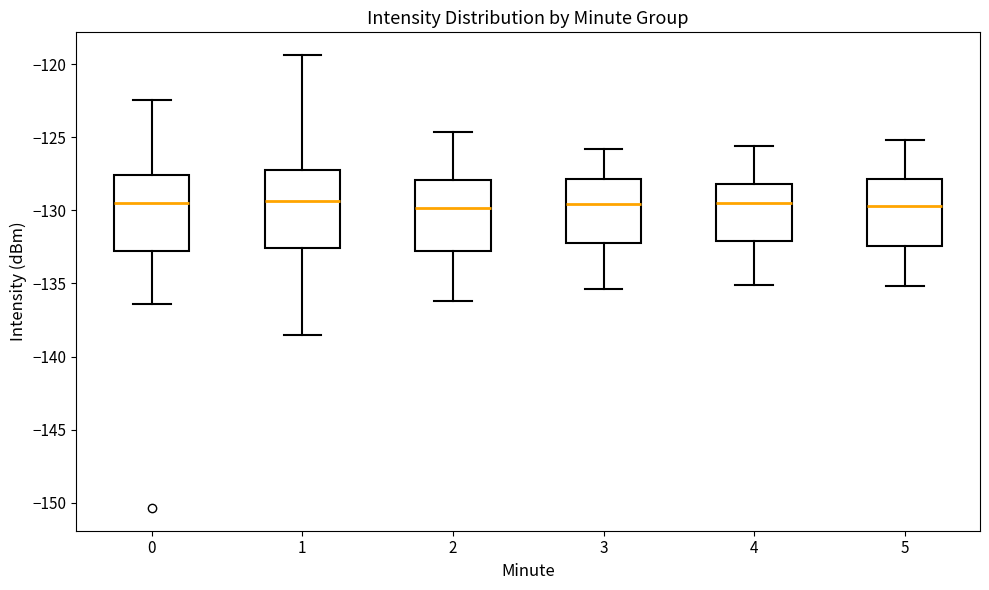

Reading left to right, transcribe this box plot: for each box, give where its median line is, the range the box spans, and where its two whiskers end, as read against the y-axis. The values are not printed on the chart, so give them approximately, as read against the axis.

0: median -129.5, box -133.0 to -127.5, whiskers -136.5 to -122.5
1: median -129.5, box -132.5 to -127.0, whiskers -138.5 to -119.5
2: median -130.0, box -133.0 to -128.0, whiskers -136.0 to -124.5
3: median -129.5, box -132.0 to -128.0, whiskers -135.5 to -126.0
4: median -129.5, box -132.0 to -128.0, whiskers -135.0 to -125.5
5: median -129.5, box -132.5 to -128.0, whiskers -135.0 to -125.0